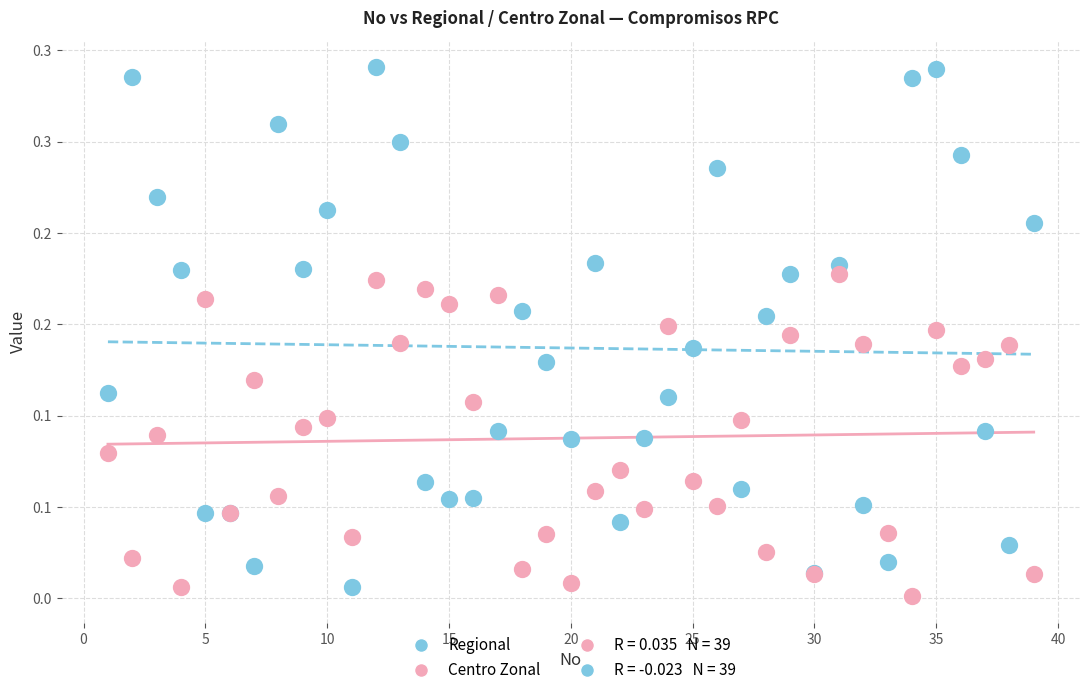

Which series has the largest Y range (max minus min)?

Regional